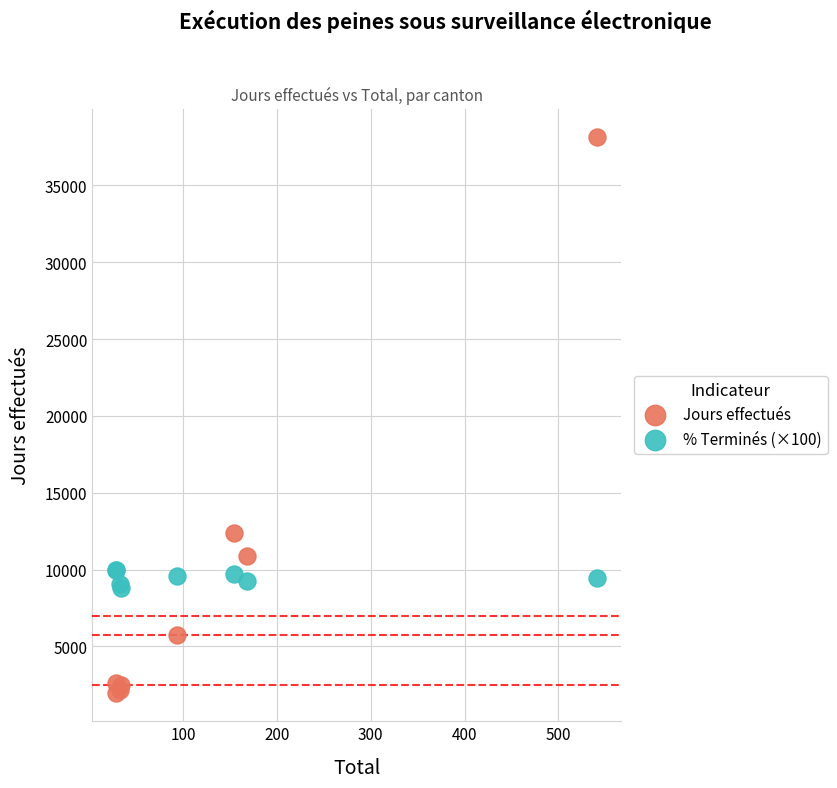

Across all series, what Y value is closest to 20060?

12389